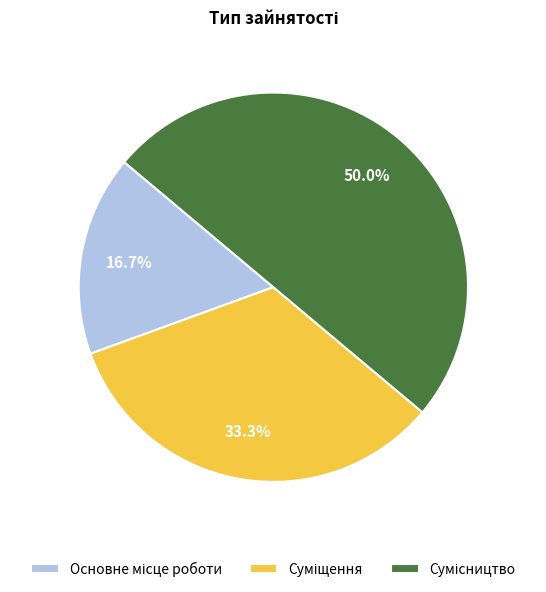

What percentage is the Сумісництво slice, to the nearest percent?

50%